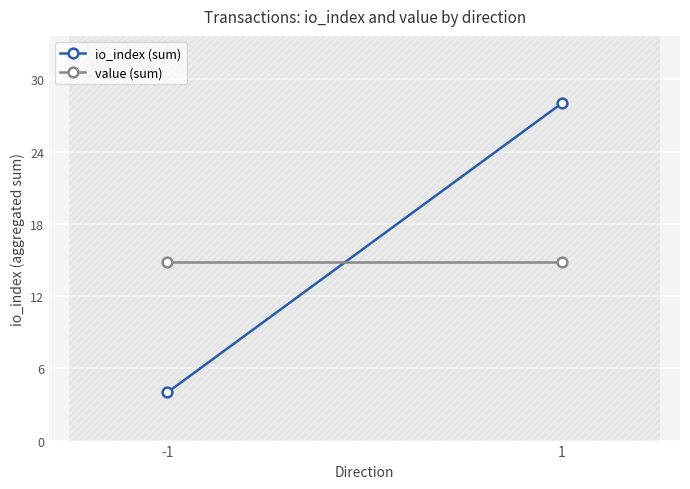

Which series has the largest total across all categories?

io_index (sum)